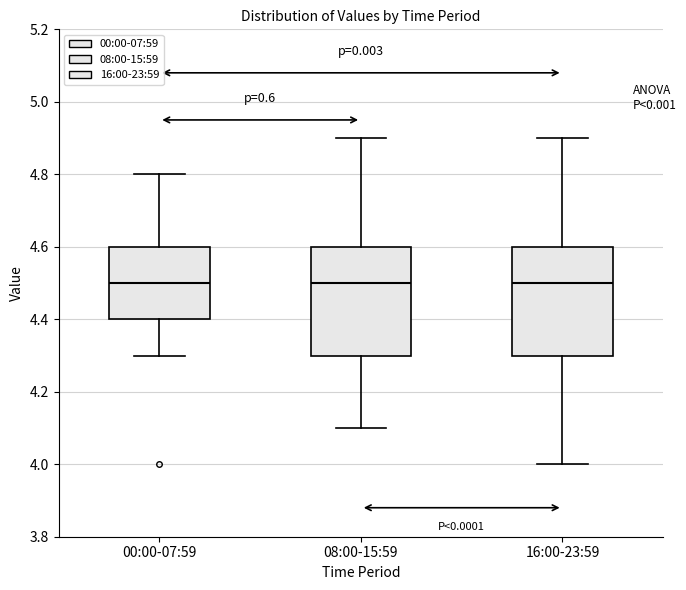

Reading left to right, read every box against the y-axis: the position of its median line, the range the box covers, and the ends of its whiskers. The values are not printed on the chart, so give them approximately, as read against the axis.

00:00-07:59: median 4.5, box 4.4 to 4.6, whiskers 4.3 to 4.8
08:00-15:59: median 4.5, box 4.3 to 4.6, whiskers 4.1 to 4.9
16:00-23:59: median 4.5, box 4.3 to 4.6, whiskers 4.0 to 4.9